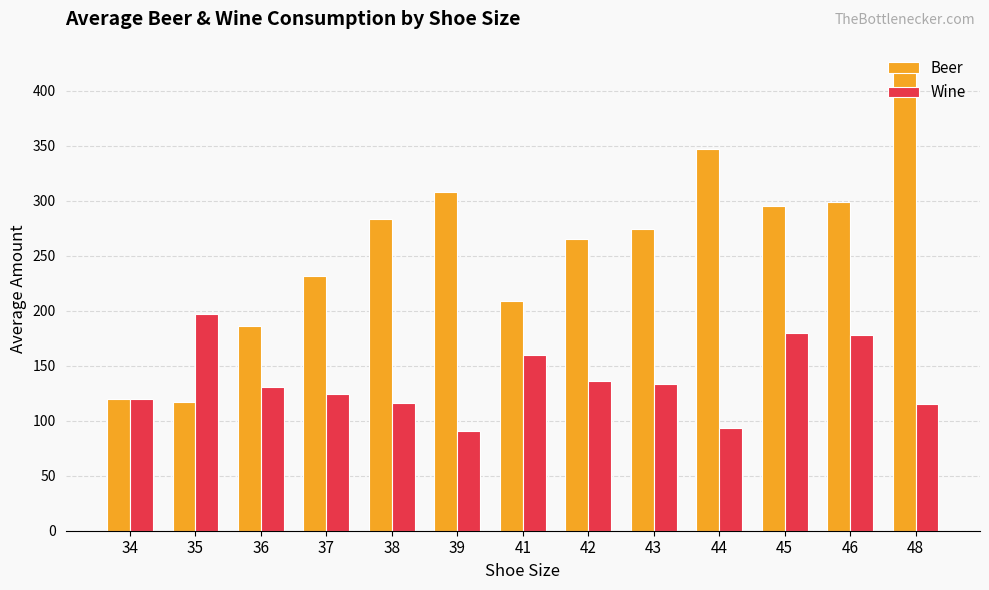

True or false: Beer has a value of 44.1 at 35.

False